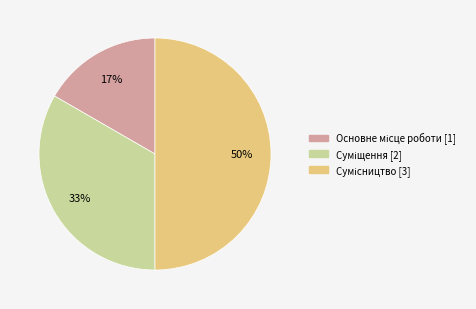

Count the number of slices in the pie.

3